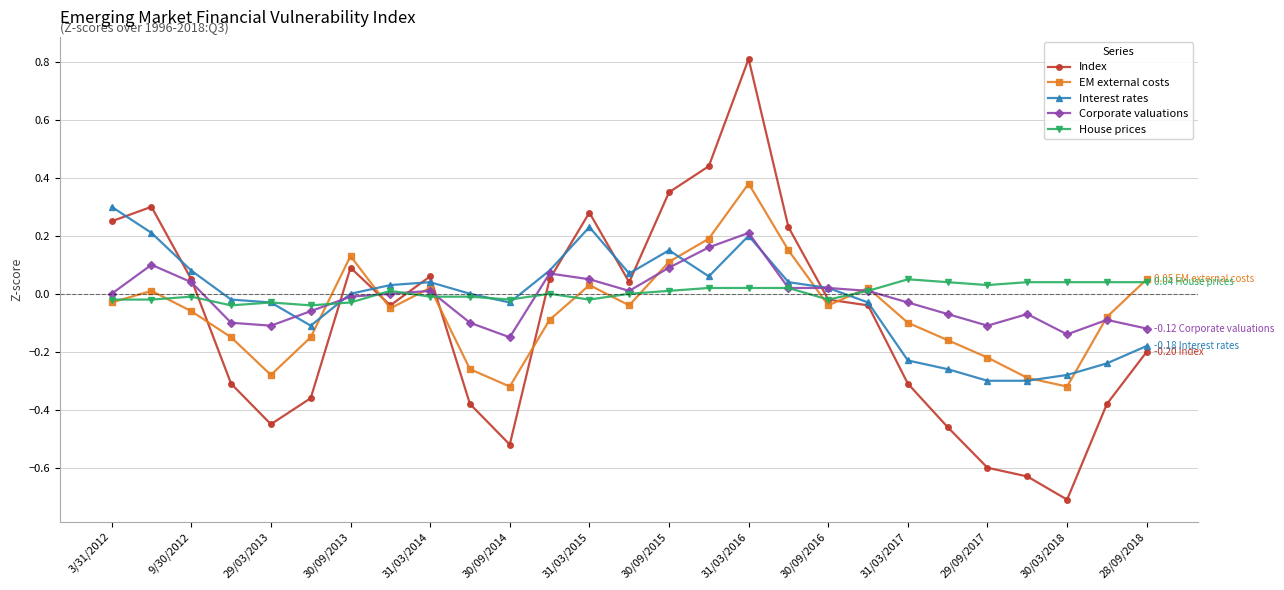

Rank the series by their maximum value, from lowest to highest.

House prices, Corporate valuations, Interest rates, EM external costs, Index